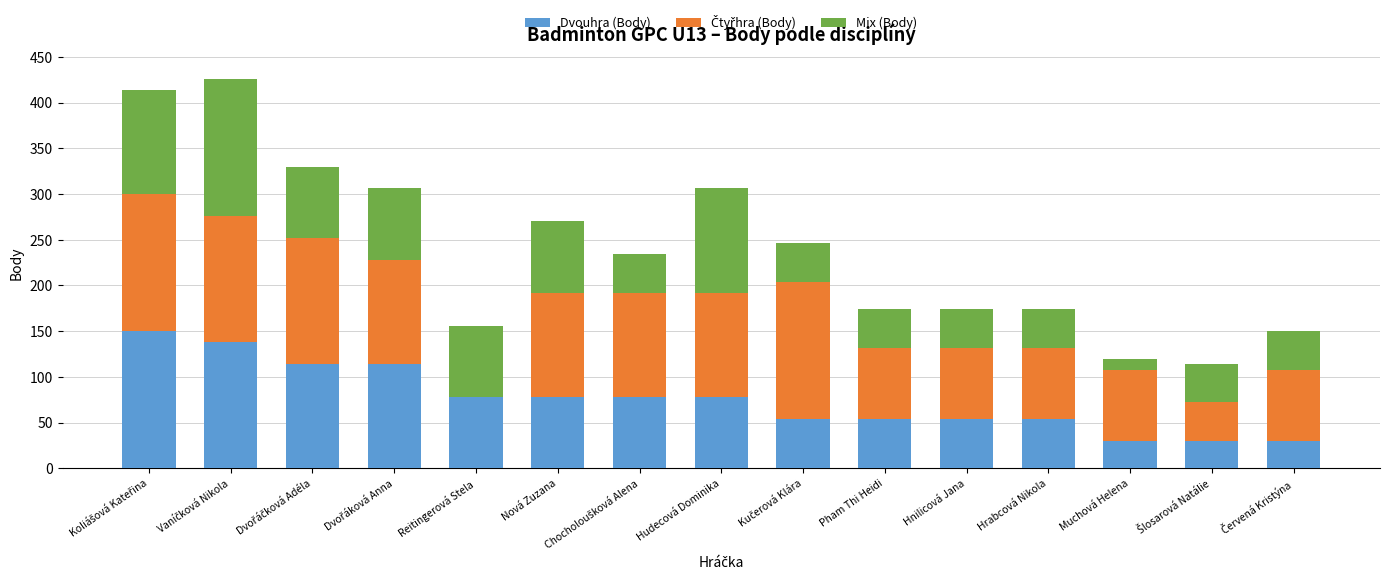

What is the total value across all series at Pham Thi Heidi?

174